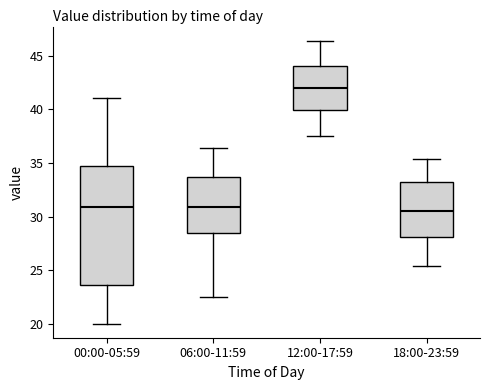

Reading left to right, read every box against the y-axis: the position of its median line, the range the box covers, and the ends of its whiskers. The values are not printed on the chart, so give them approximately, as read against the axis.

00:00-05:59: median 31.0, box 23.5 to 34.5, whiskers 20.0 to 41.0
06:00-11:59: median 31.0, box 28.5 to 33.5, whiskers 22.5 to 36.5
12:00-17:59: median 42.0, box 40.0 to 44.0, whiskers 37.5 to 46.5
18:00-23:59: median 30.5, box 28.0 to 33.0, whiskers 25.5 to 35.5